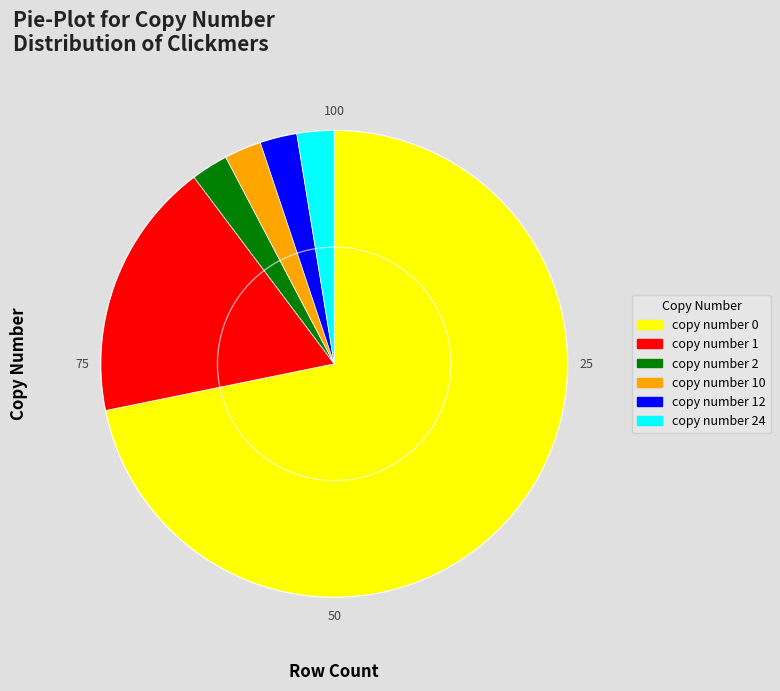

Count the number of slices in the pie.

6